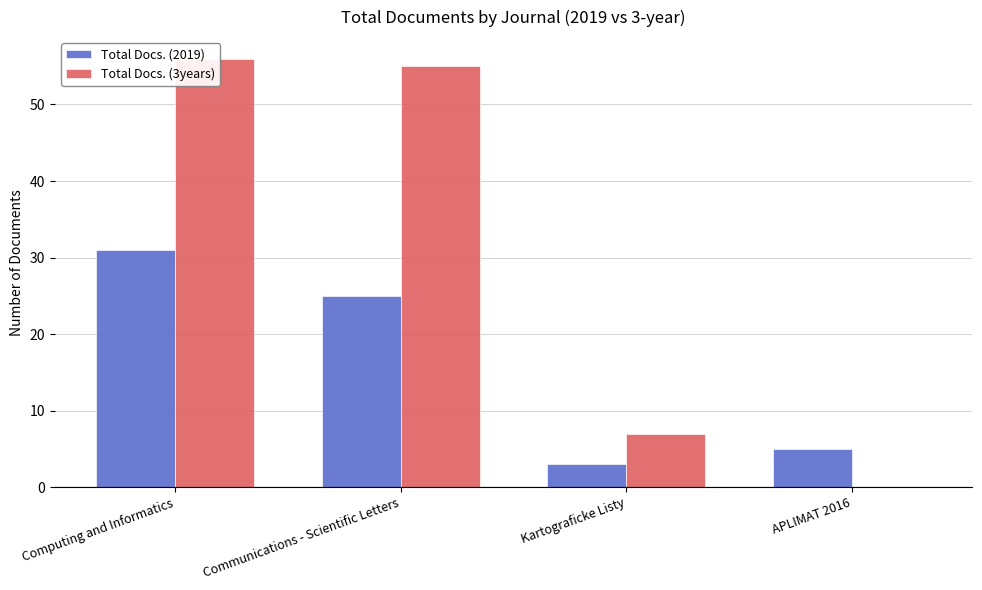

Which series has the largest total across all categories?

Total Docs. (3years)